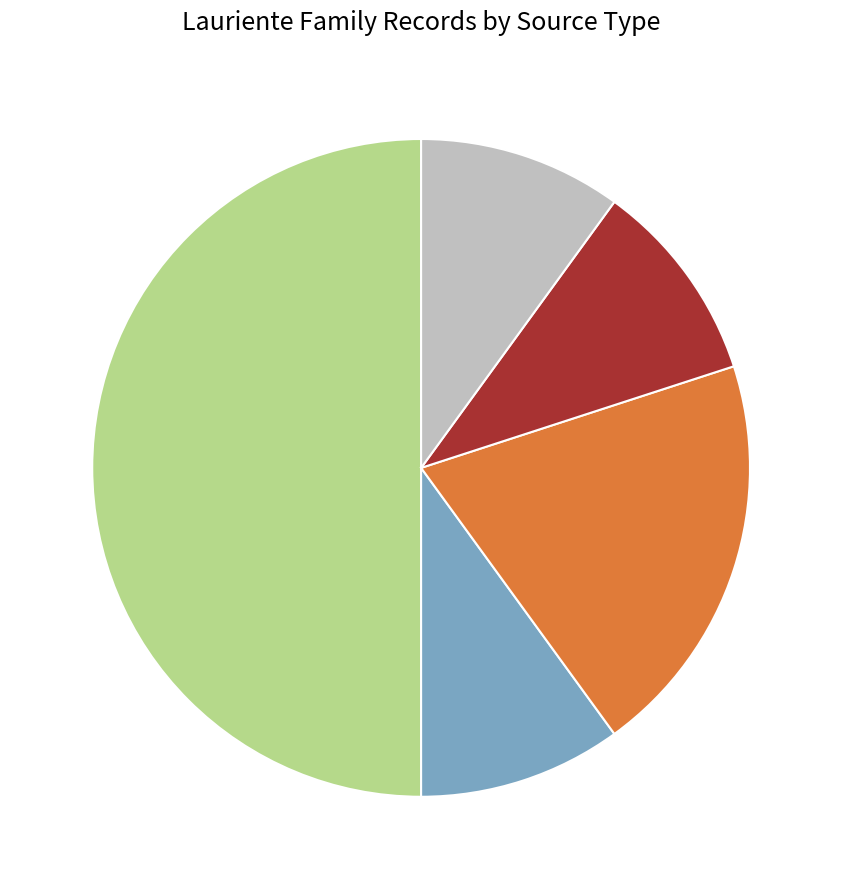

Count the number of slices in the pie.

5